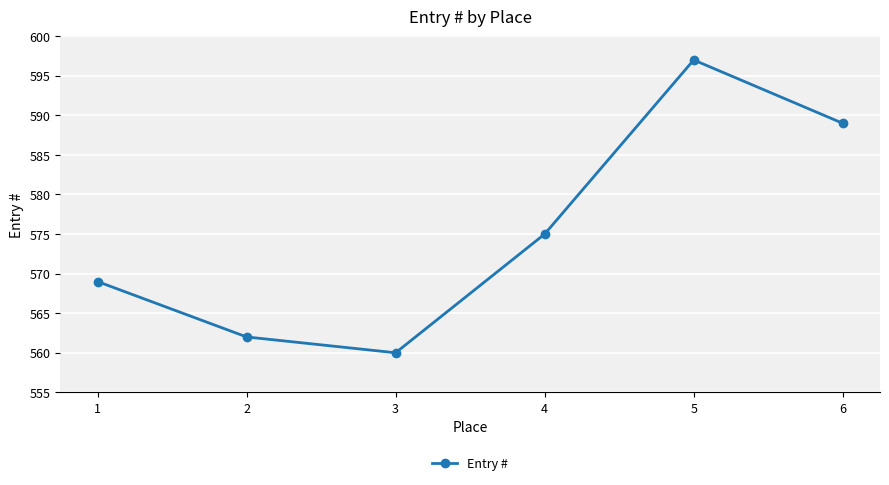

What is the value of the 1st point from the left?

569